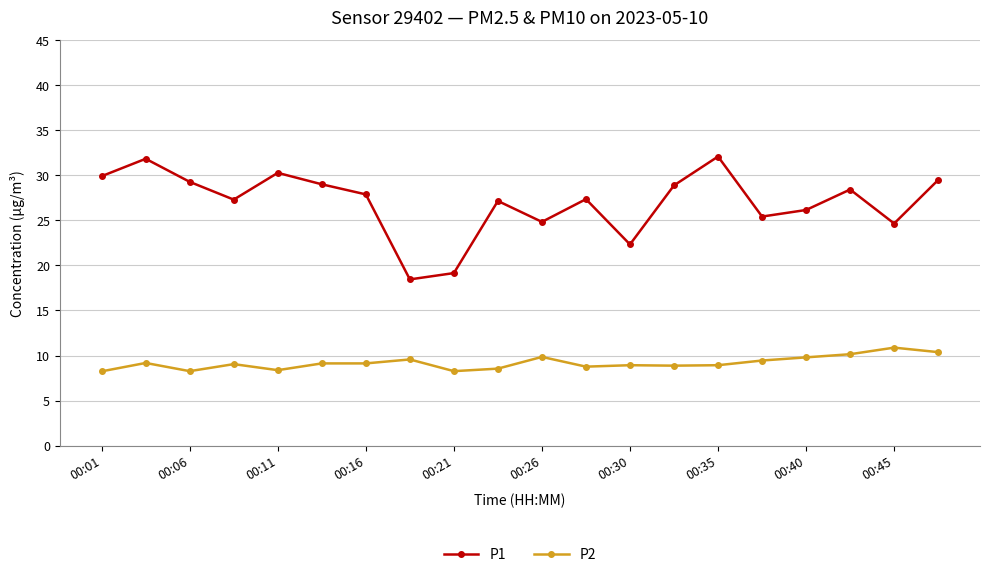

What is the sum of all P2 values?

183.8